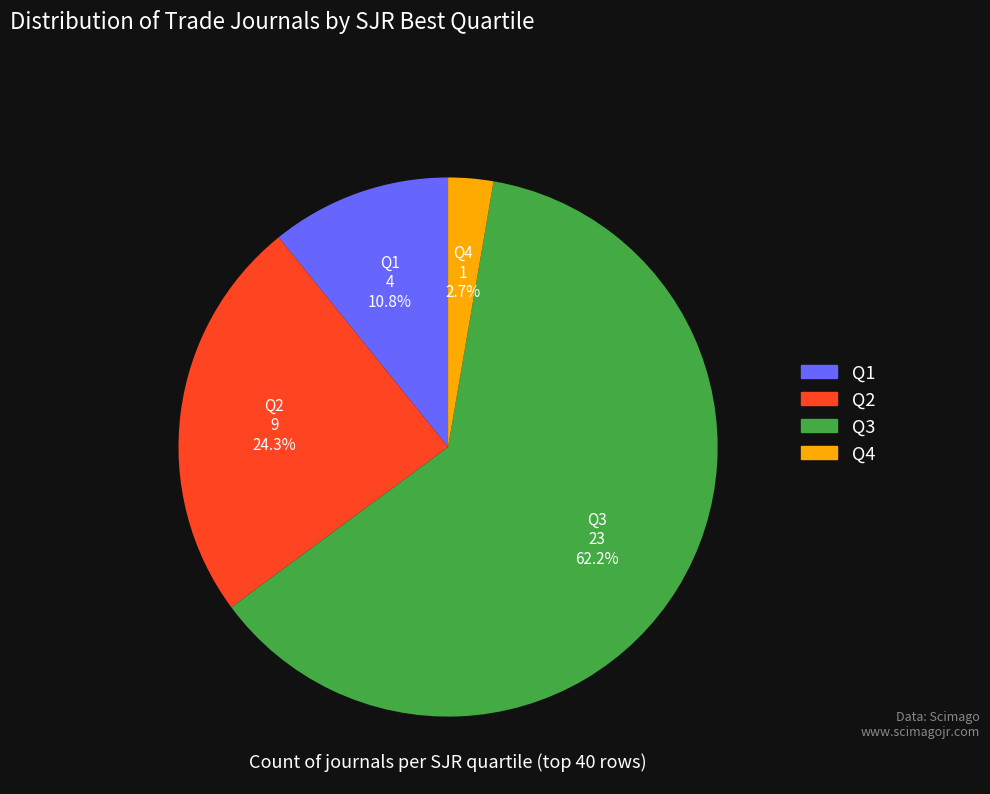

True or false: Q2 accounts for 16% of the total.

False